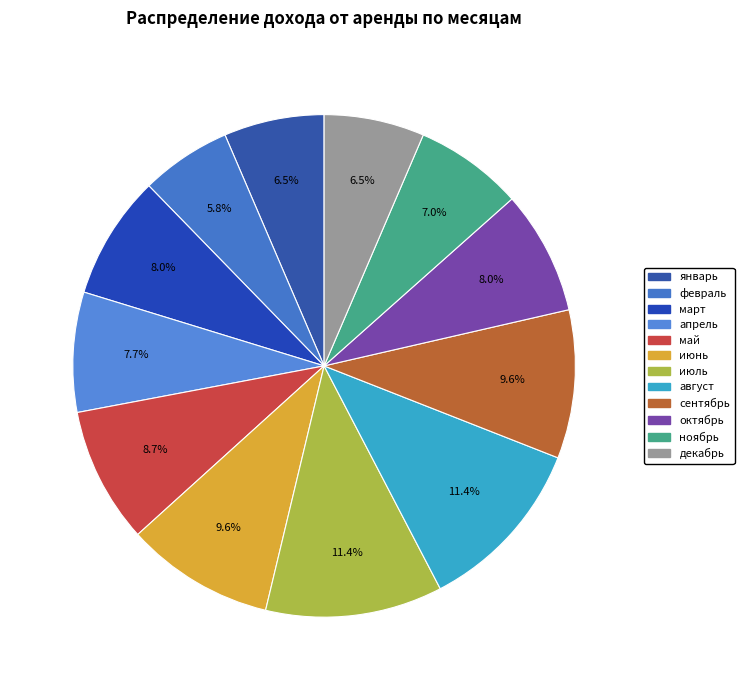

Count the number of slices in the pie.

12